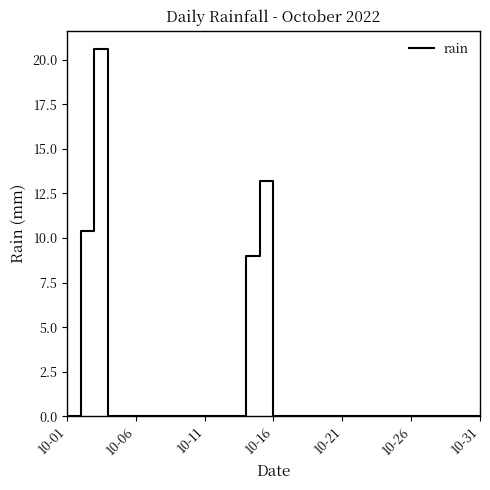

What is the difference between the maximum and minimum values?

20.6